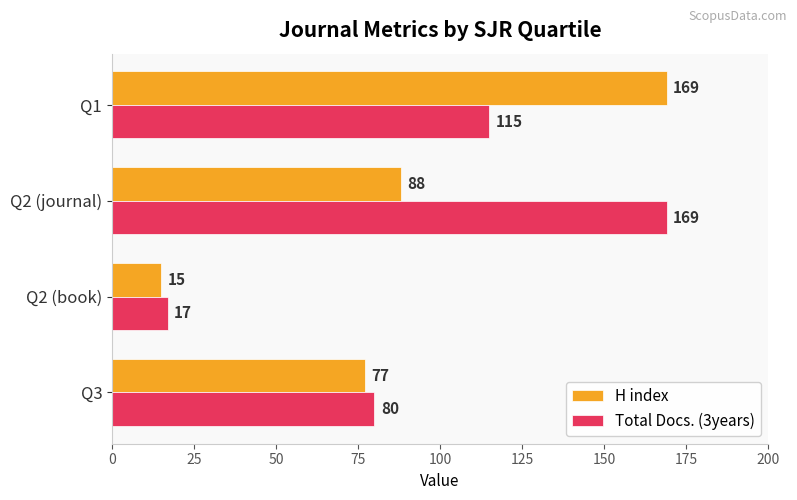

Which series changed the most between Q3 and Q1?

H index